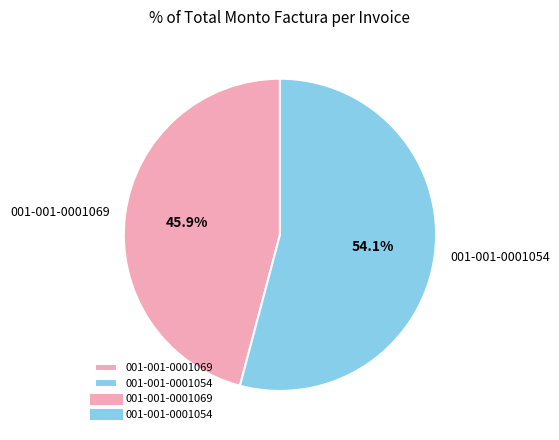

Which slice represents more than half of the pie?

001-001-0001054